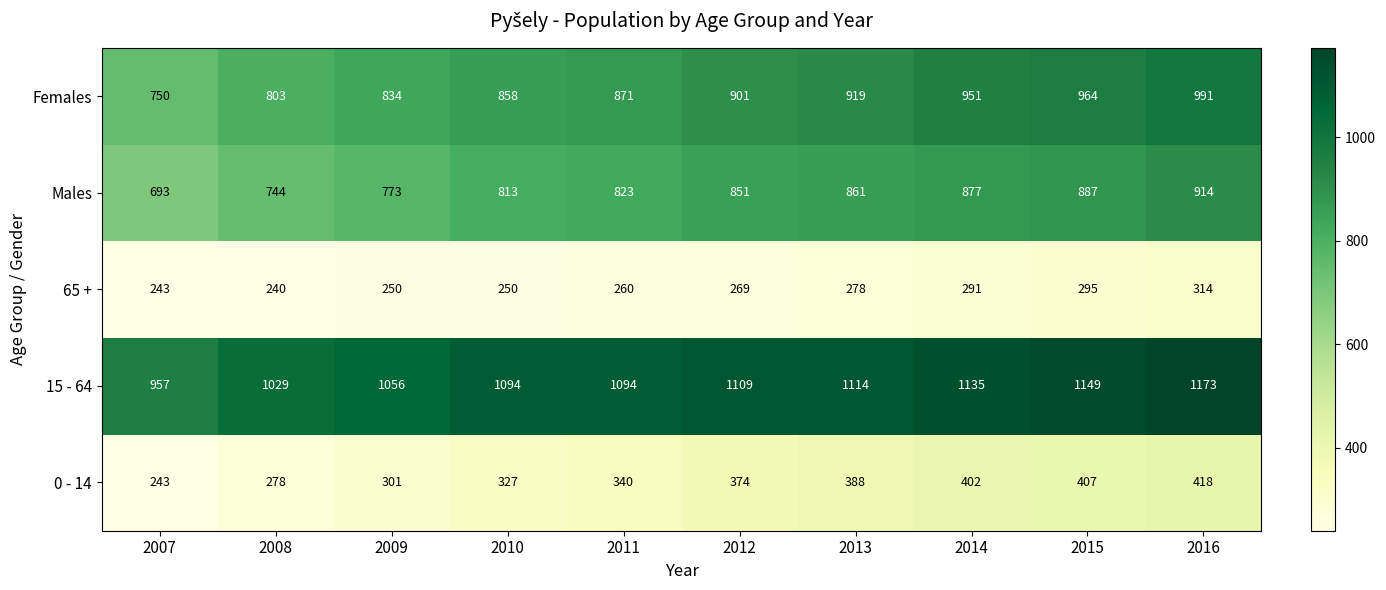

How many distinct data groups are displayed?

5